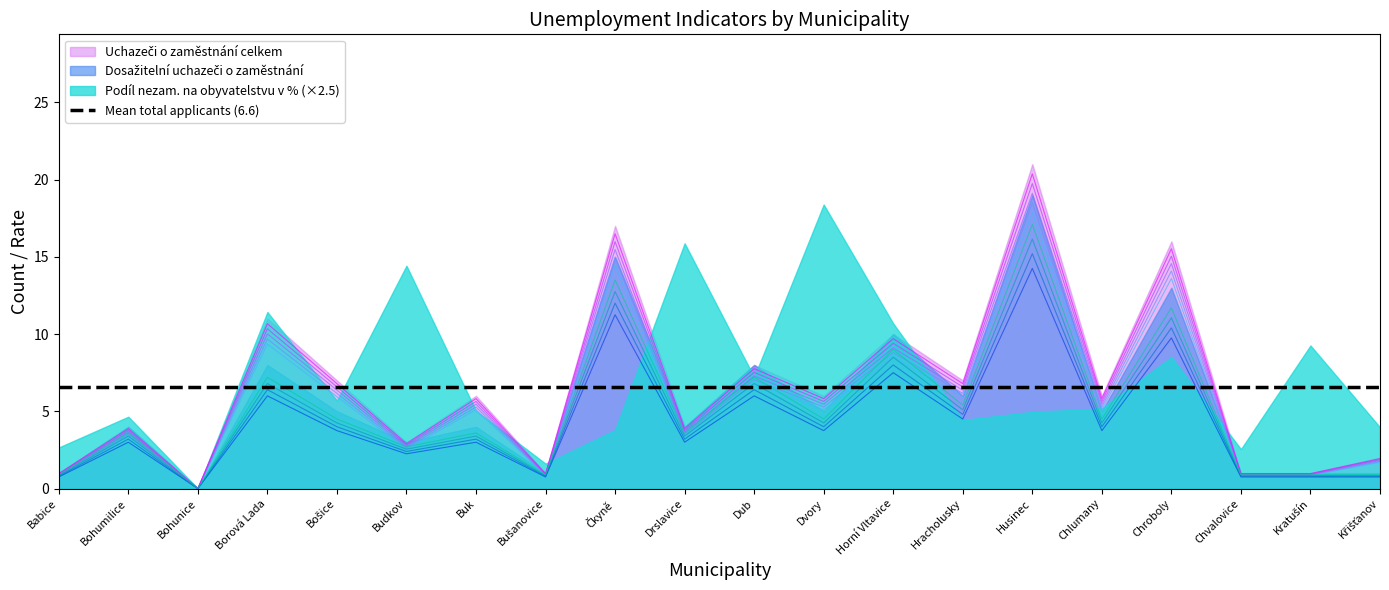

The Dosažitelní uchazeči o zaměstnání series shows 1.7 at Dub. True or false?

False